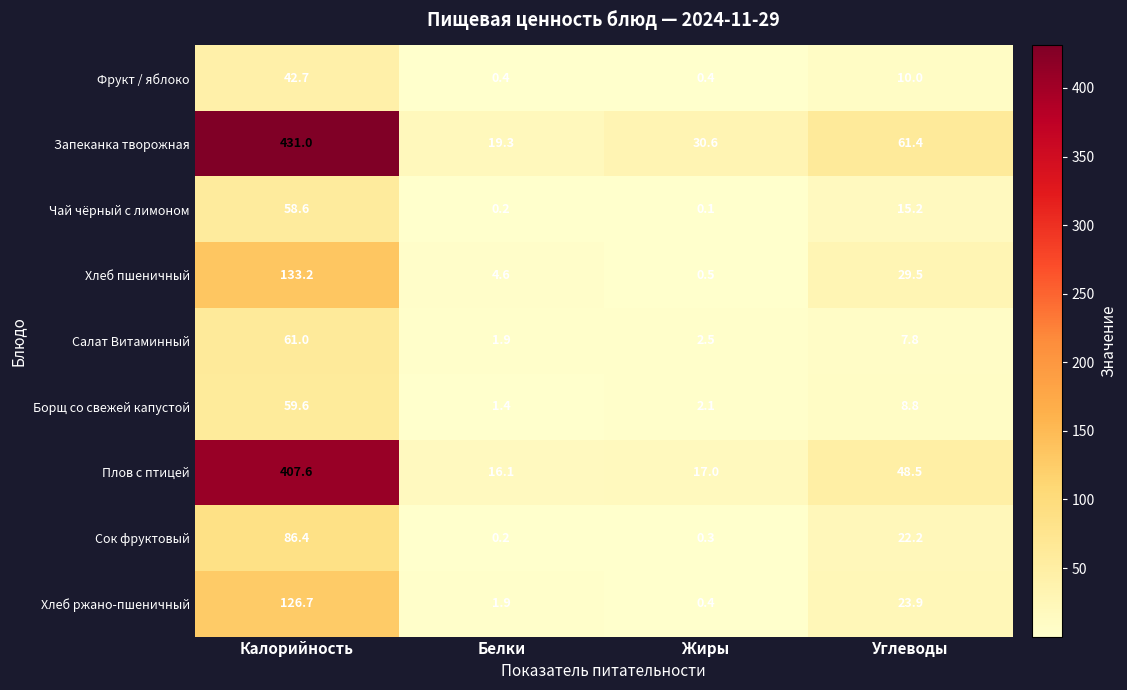

The Плов с птицей series shows 17.0 at Жиры. True or false?

True